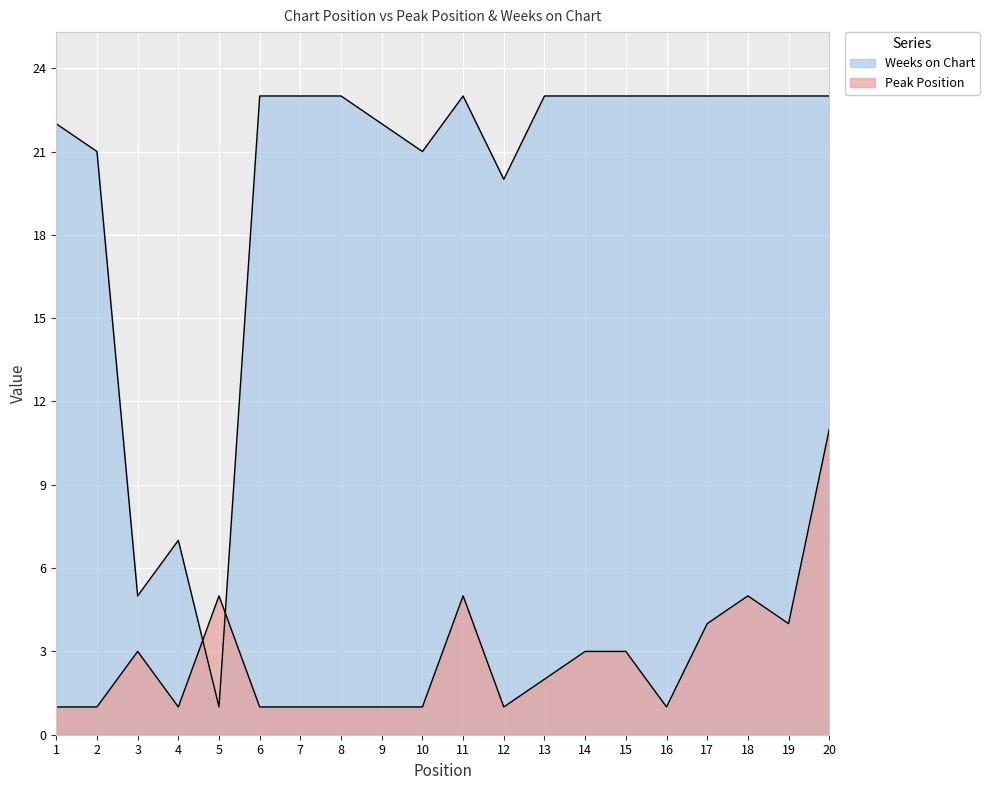

How many values in the Peak Position series are below 2?

10